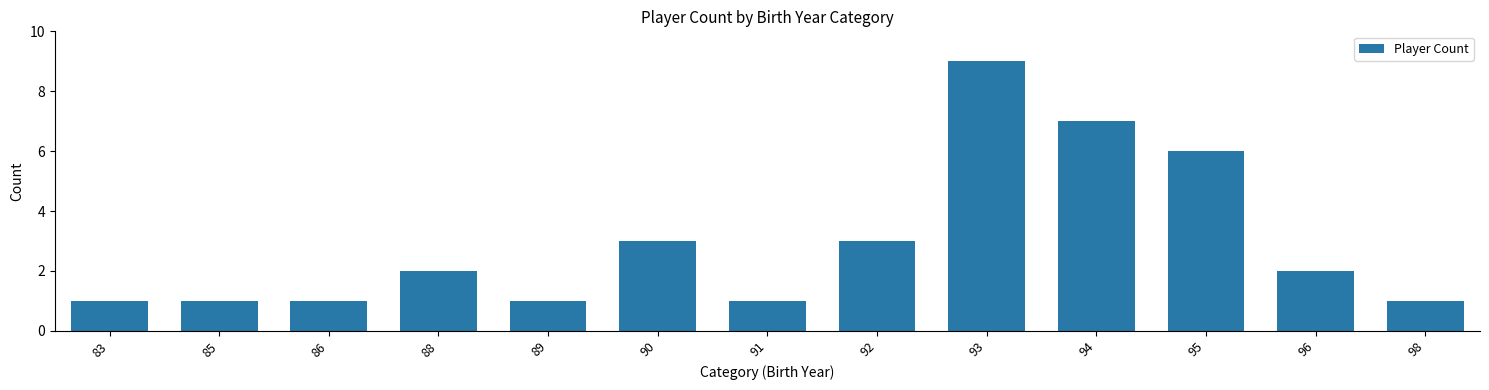

Reading left to right, extract all data points from this chart.

83=1	85=1	86=1	88=2	89=1	90=3	91=1	92=3	93=9	94=7	95=6	96=2	98=1